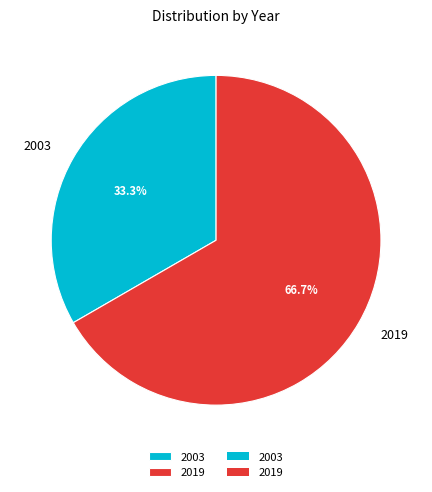

The 2003 slice represents 33% of the pie. True or false?

True